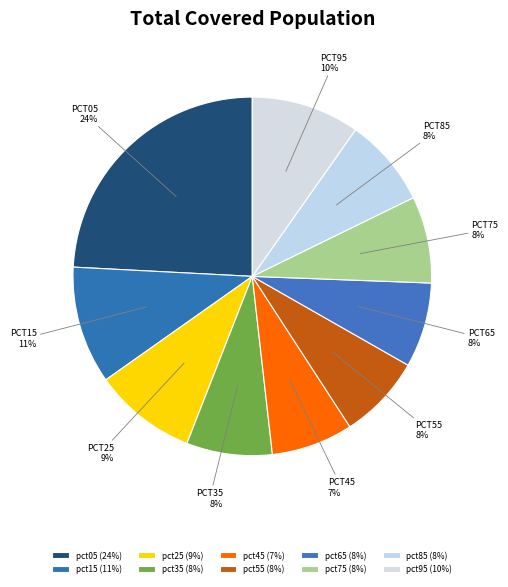

The pct35 slice represents 1% of the pie. True or false?

False